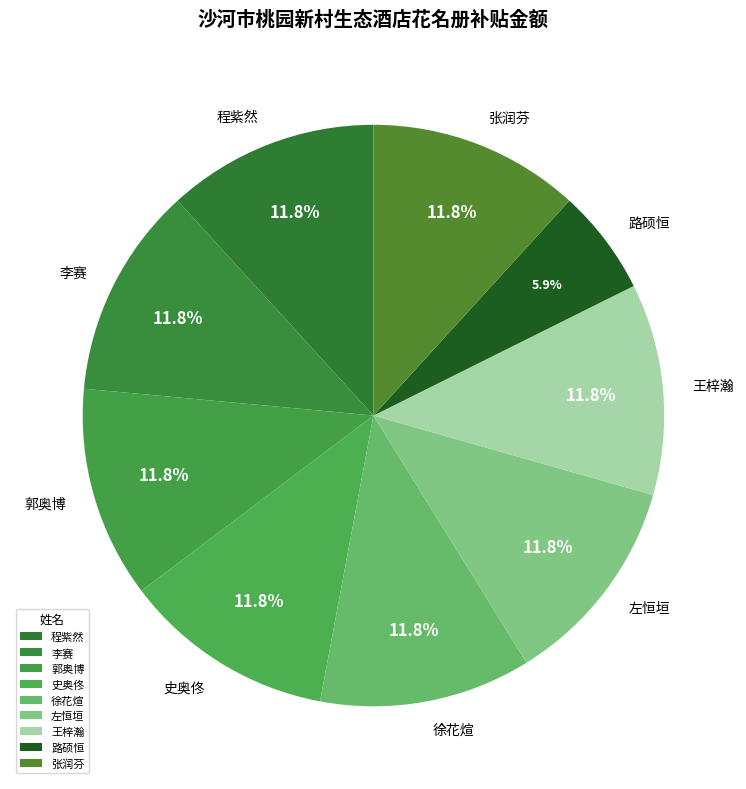

Does any single category account for the majority?

No